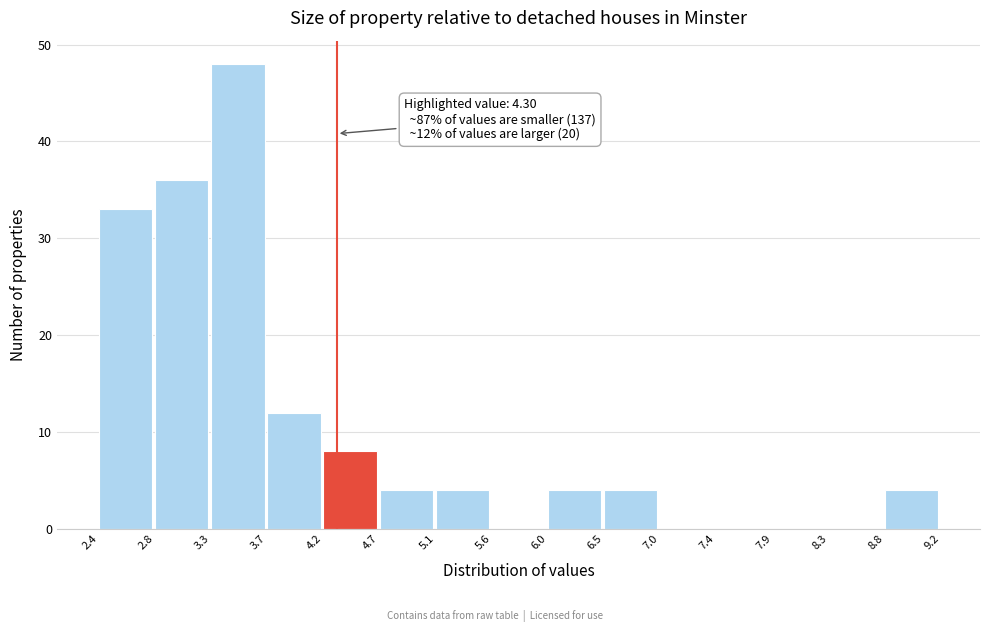

Which range on the x-axis has the tallest bar?

3.3 to 3.7